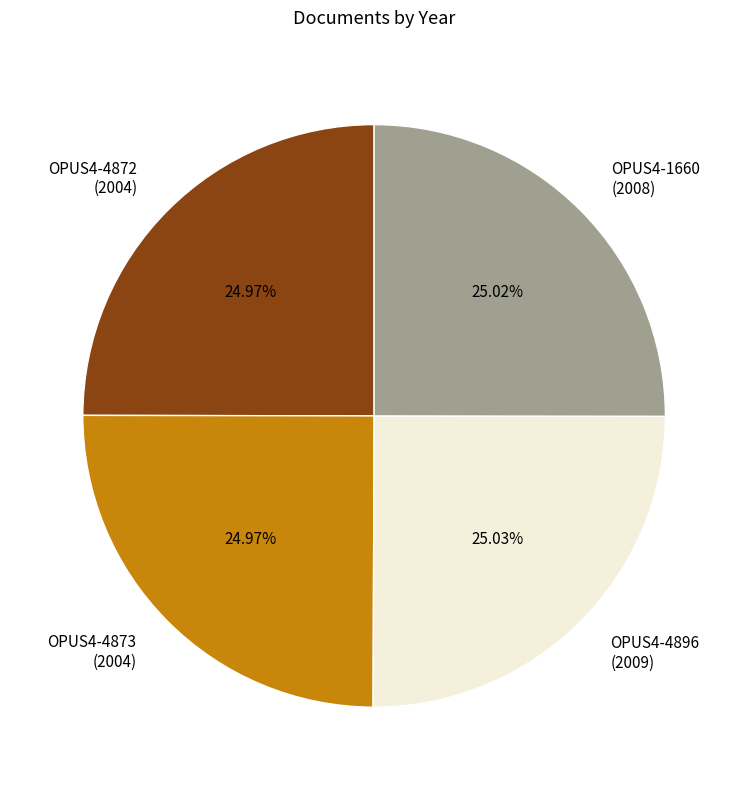

To the nearest percent, what is the average slice percentage?

25%